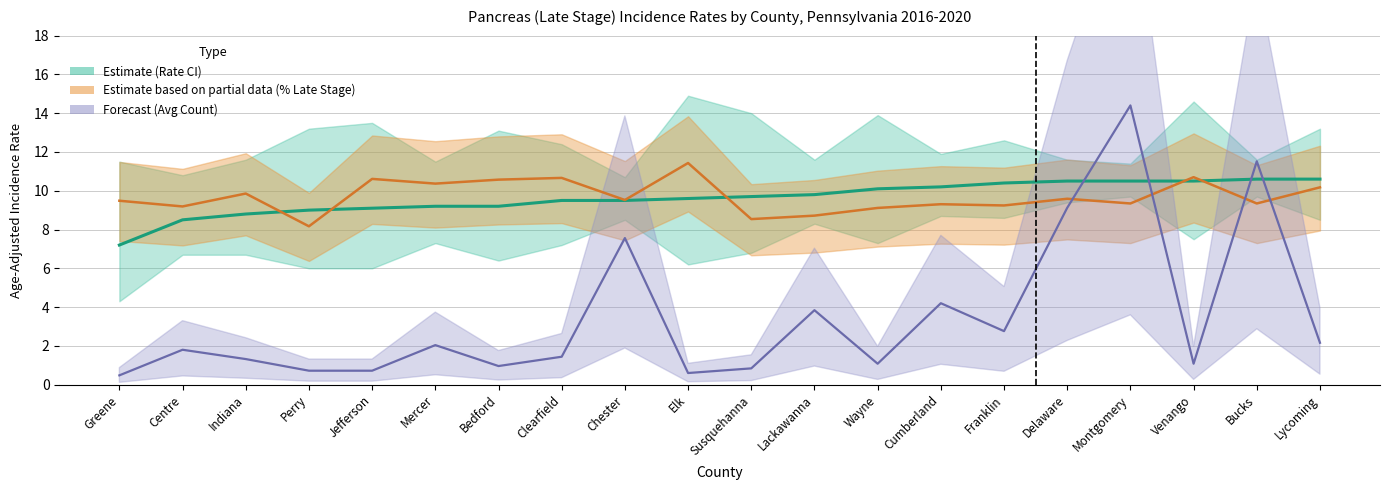

Which has a higher value, Chester or Centre?

Chester